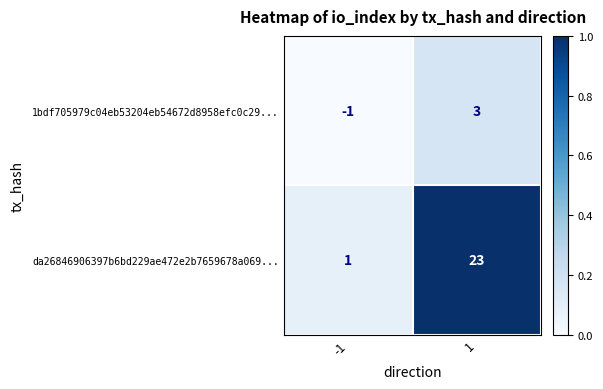

True or false: da26846906397b6bd229ae472e2b7659678a069... has a value of 23 at 1.

True